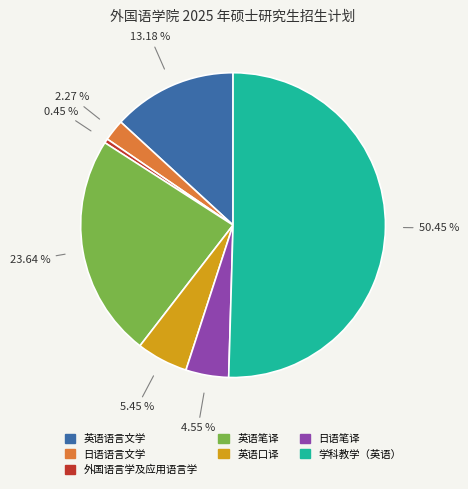

What percentage do 英语语言文学 and 学科教学（英语） together represent?

63.6%